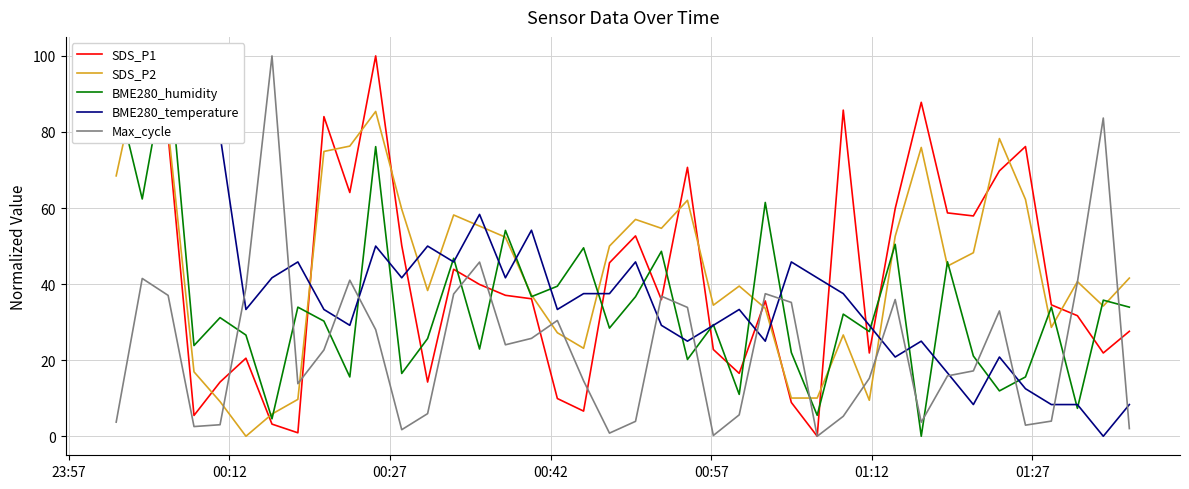

What is the sum of all SDS_P1 values?

1709.5